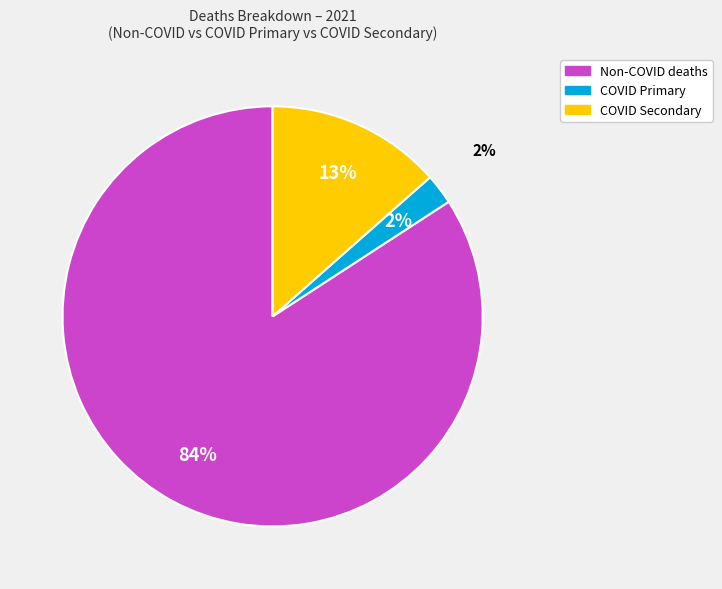

True or false: COVID Primary accounts for 2% of the total.

True